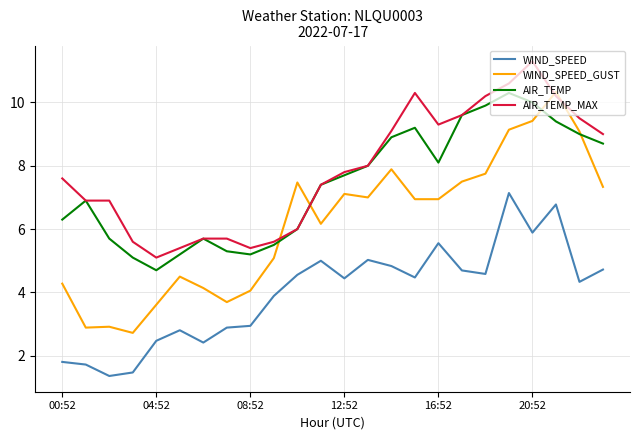

Which series has the widest spread of values?

WIND_SPEED_GUST